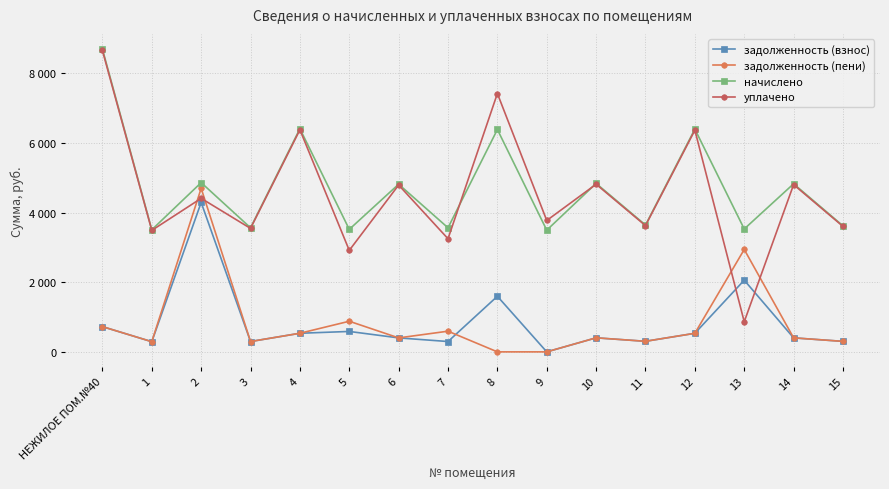

At which category is the sum across all series the highest?

НЕЖИЛОЕ ПОМ.№40